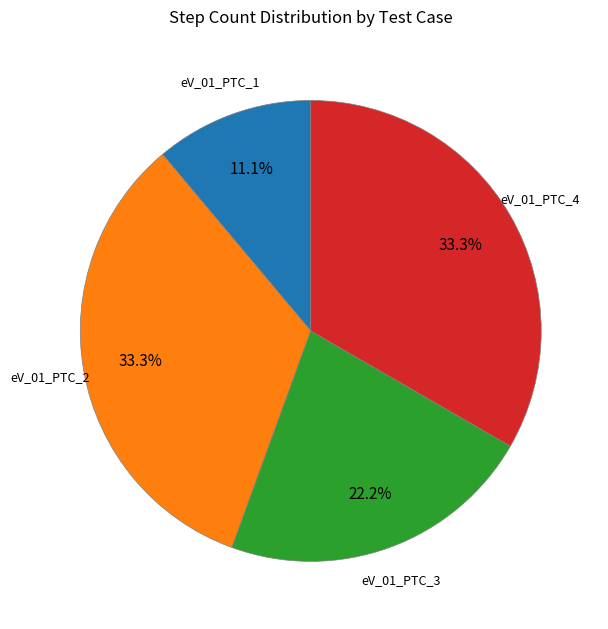

True or false: eV_01_PTC_2 accounts for 33% of the total.

True